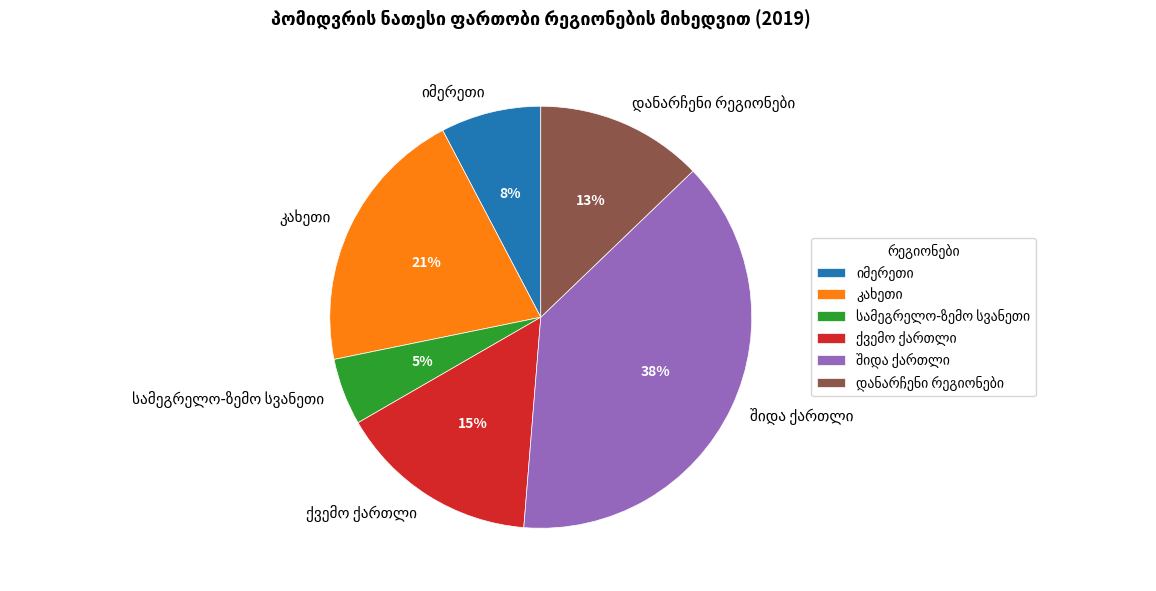

To the nearest percent, what is the average slice percentage?

17%